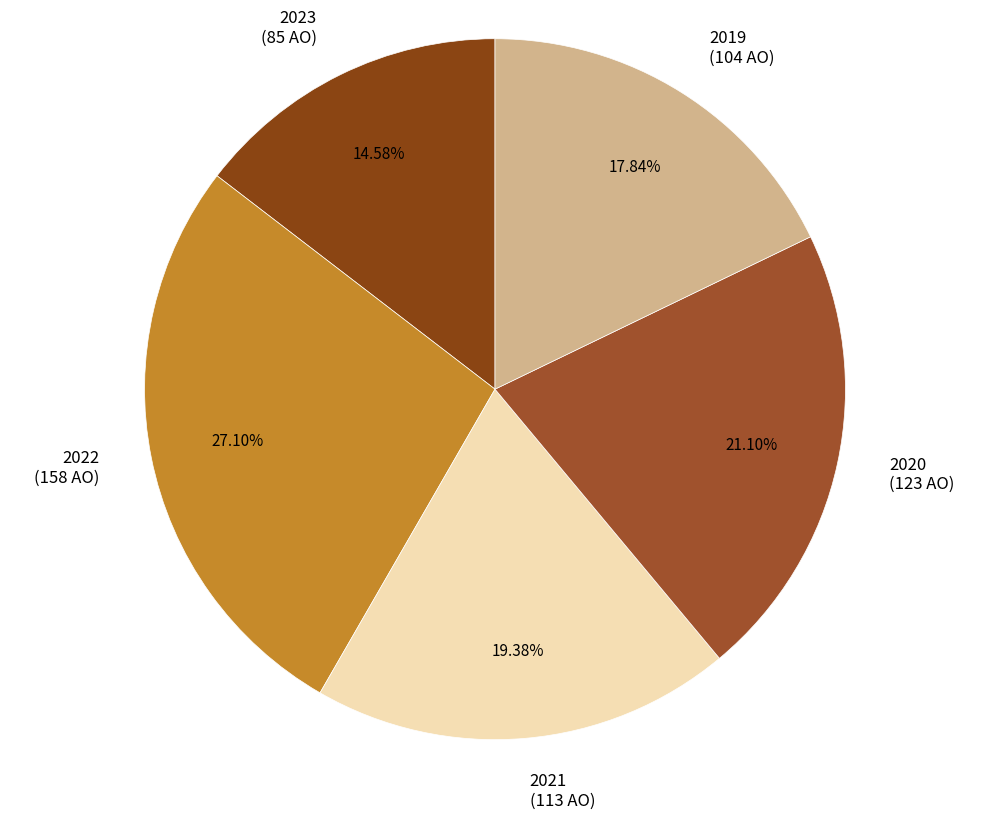

What is the smallest slice in the pie chart?

2023